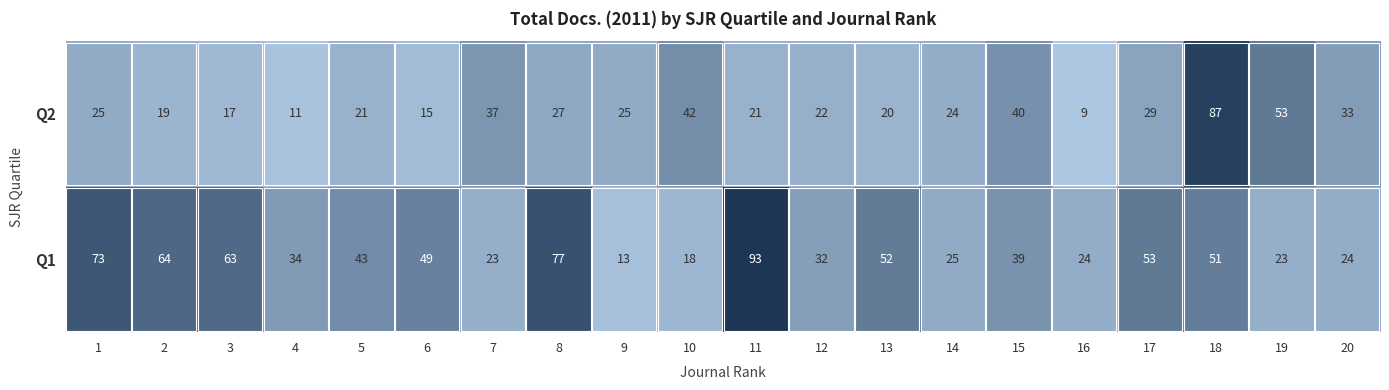

What is the sum of the Q2 values at 15 and 8?

67